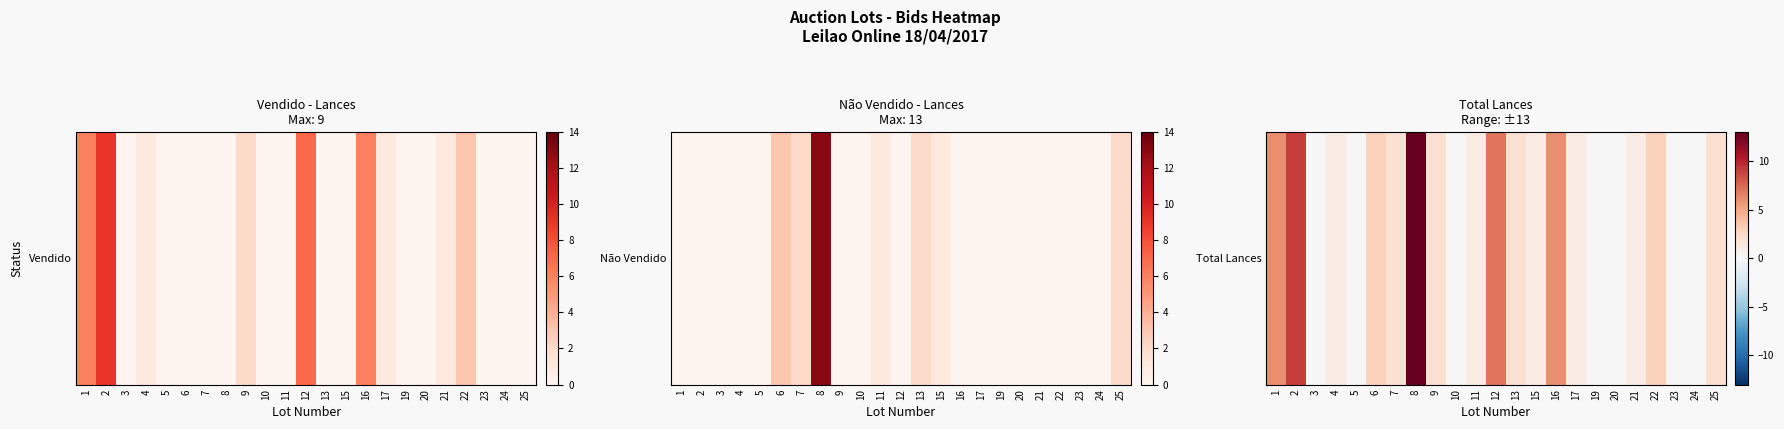

How many data points does each series have?

23